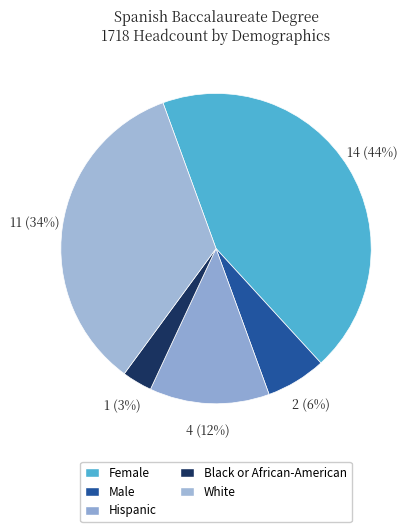

How many segments does this pie chart have?

5